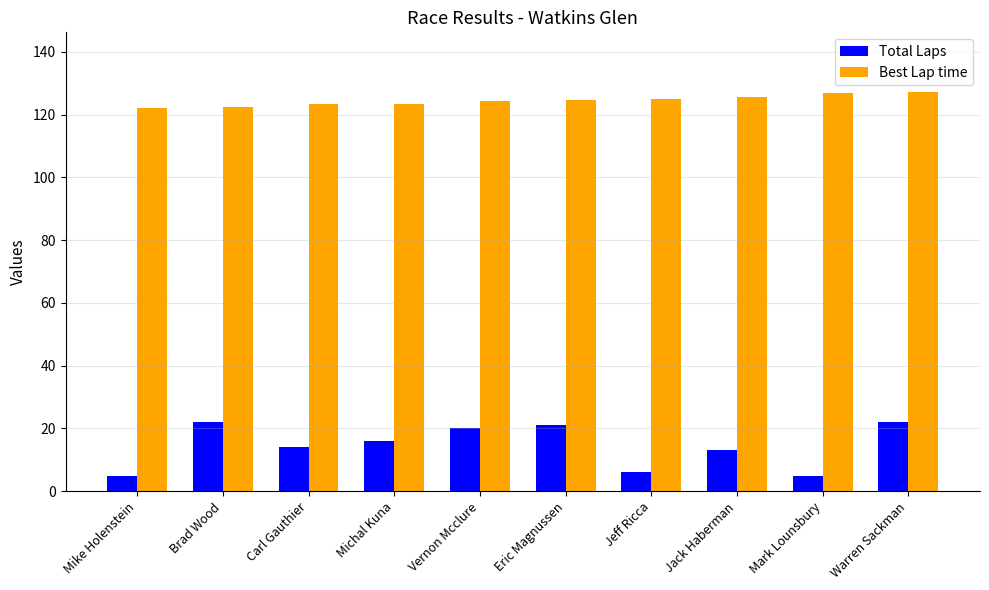

Are the bars horizontal?

No